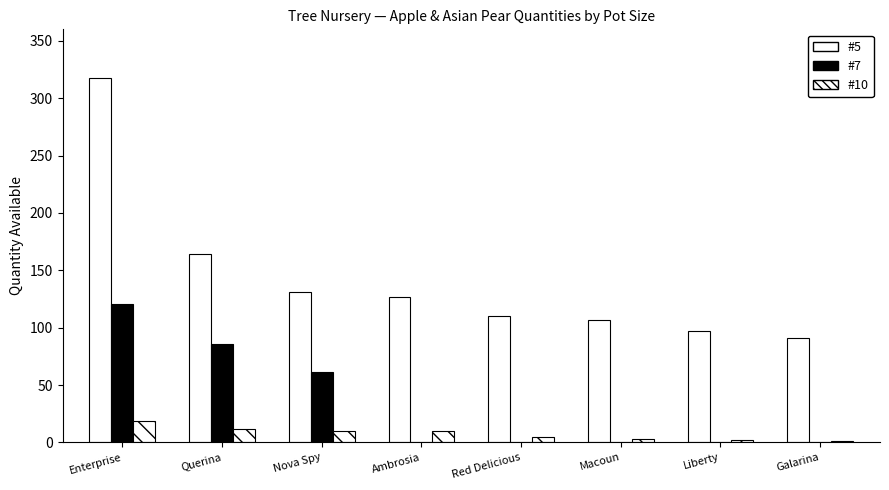

At which label does #5 reach its minimum?

Galarina